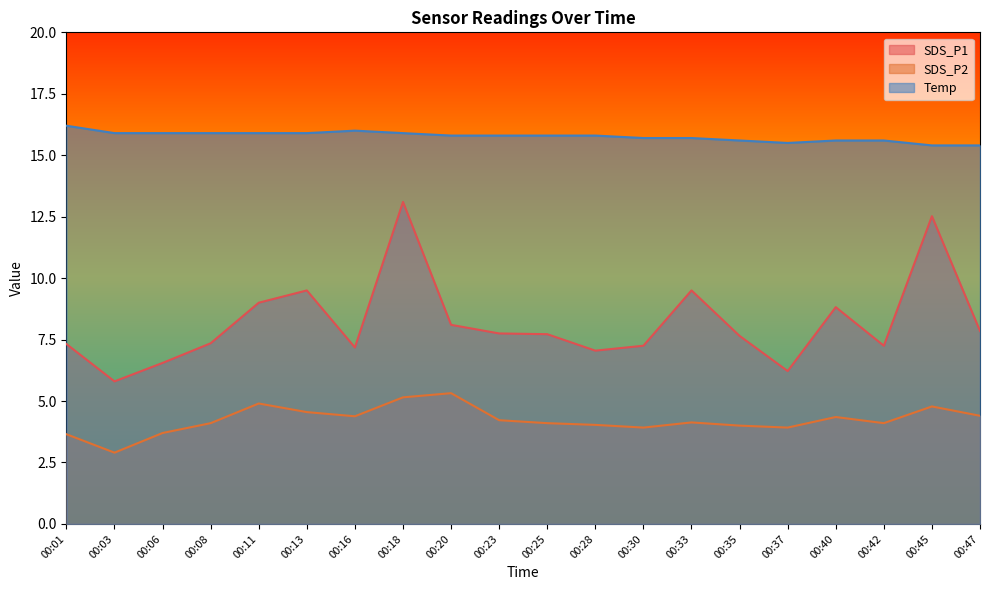

Is it true that Temp equals 15.8 at 00:20?

True